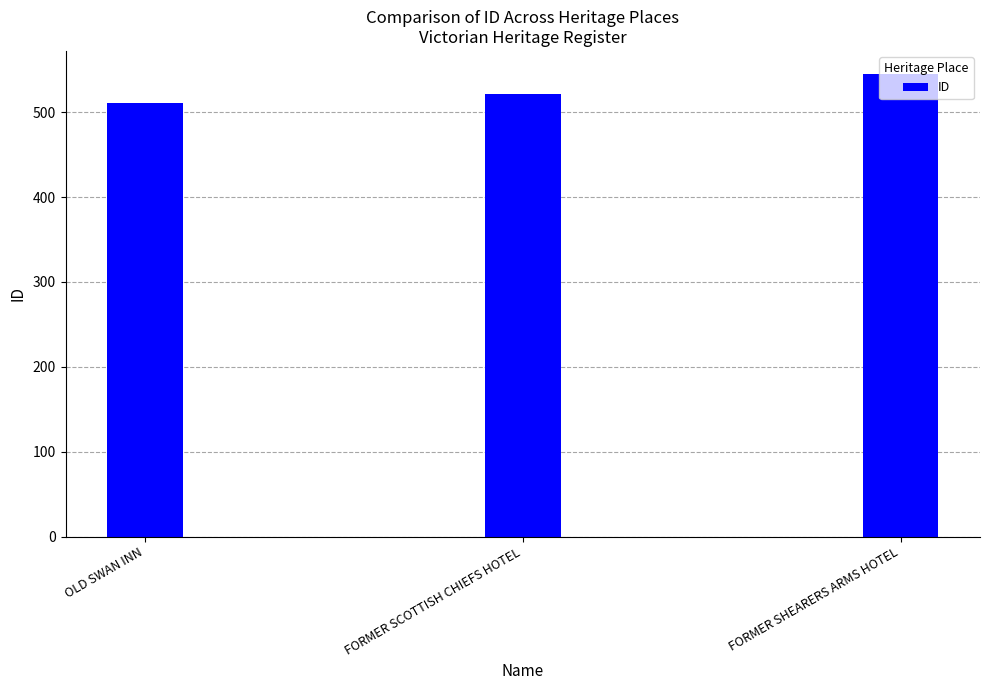

What is the difference between the second highest and minimum values?

11